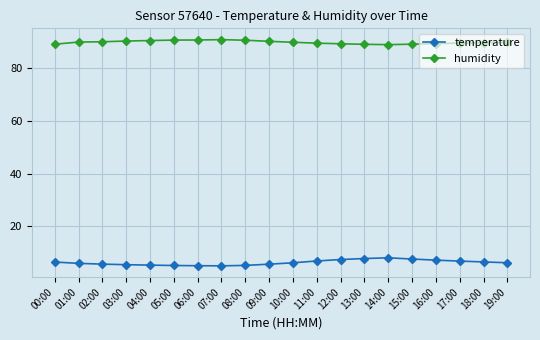

True or false: temperature and humidity intersect in this chart.

False